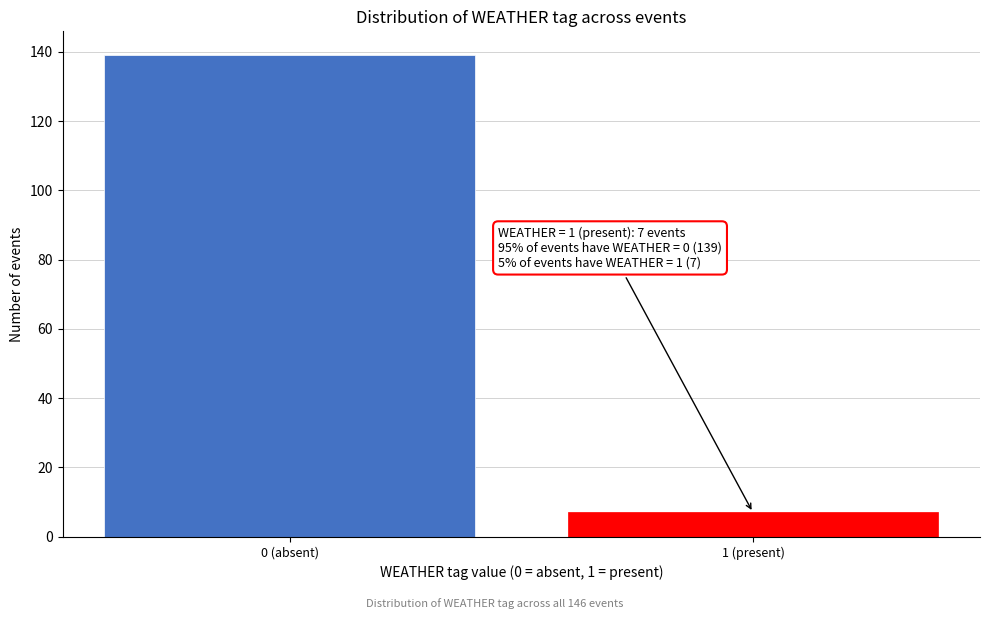

Reading right to left, extract all data points from this chart.

7	139